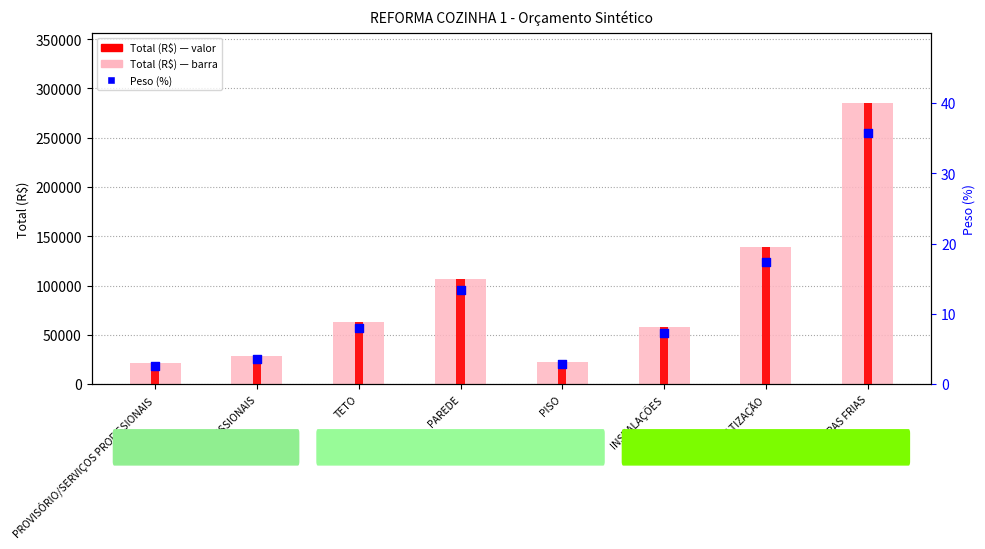

Which series has the largest total across all categories?

Total (R$)